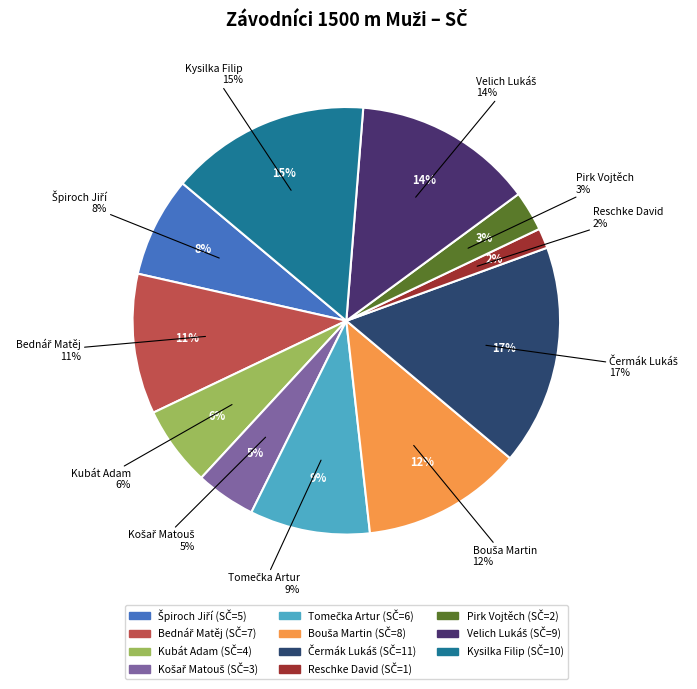

What is the change in value from Košař Matouš to Reschke David?

-2